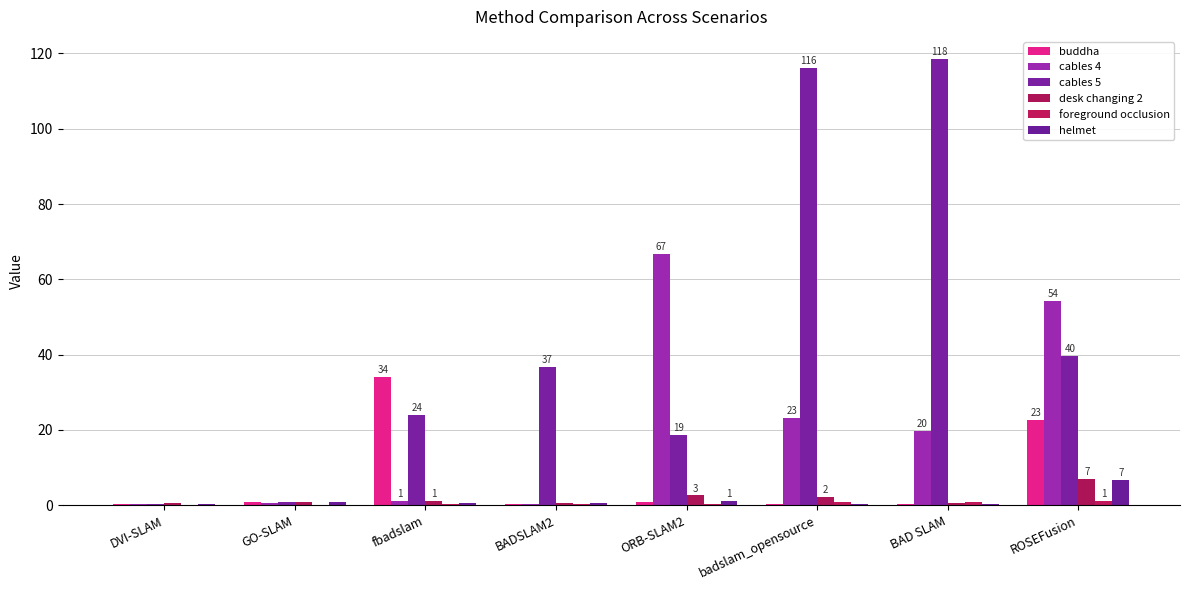

What is the minimum value shown in the chart?

0.1